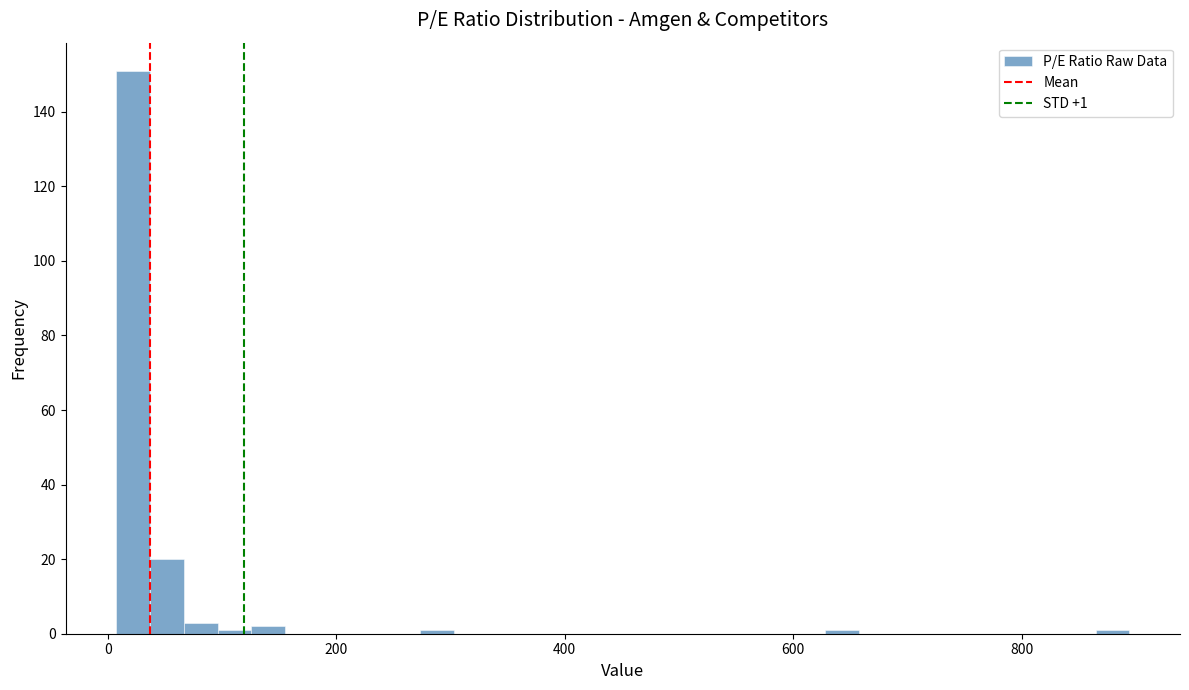

Around what value on the x-axis is the tallest bar? Give the approximate position of its centre, as read against the axis.

20